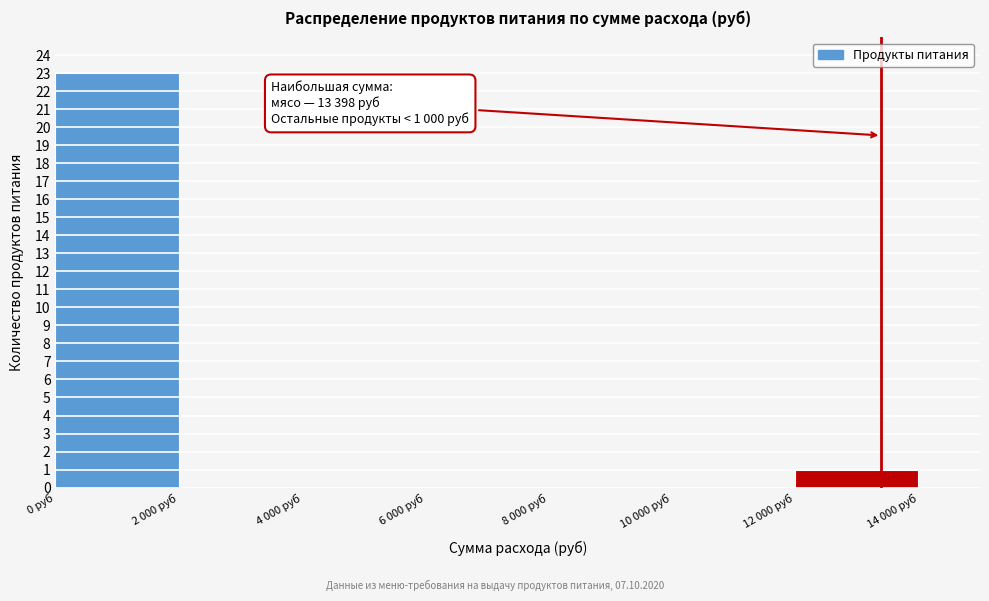

Reading right to left, what are all the values shown in this chart?

12 000 руб=1	10 000 руб=0	8 000 руб=0	6 000 руб=0	4 000 руб=0	2 000 руб=0	0 руб=23